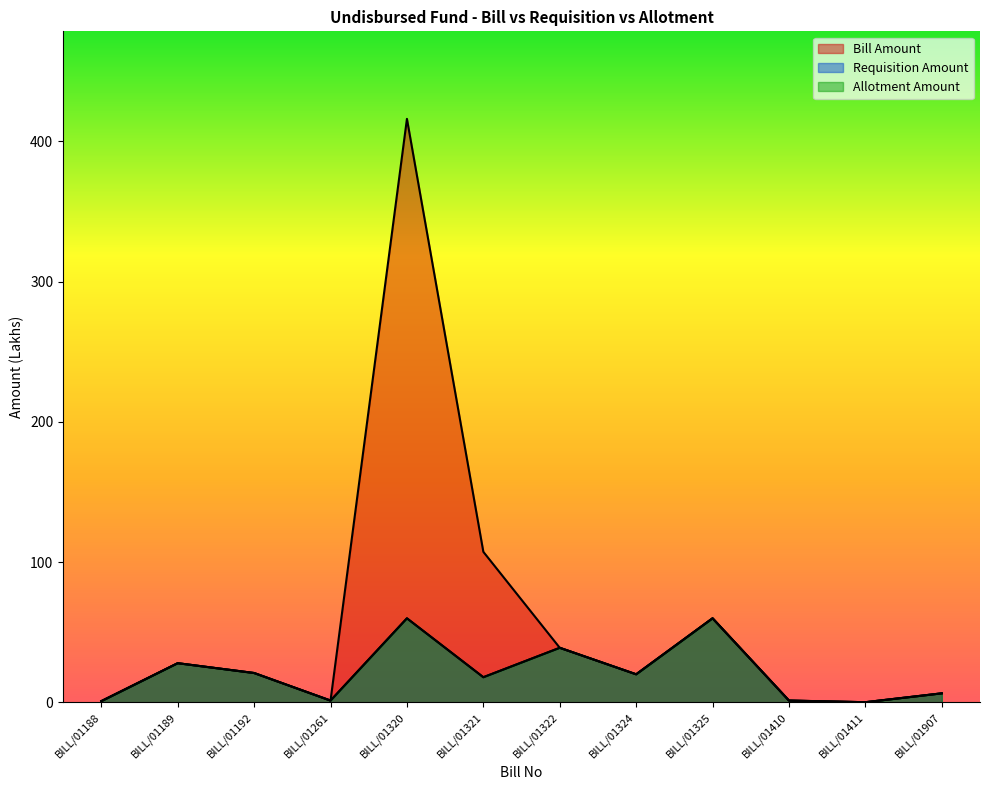

True or false: Bill Amount and Allotment Amount cross at least once.

False